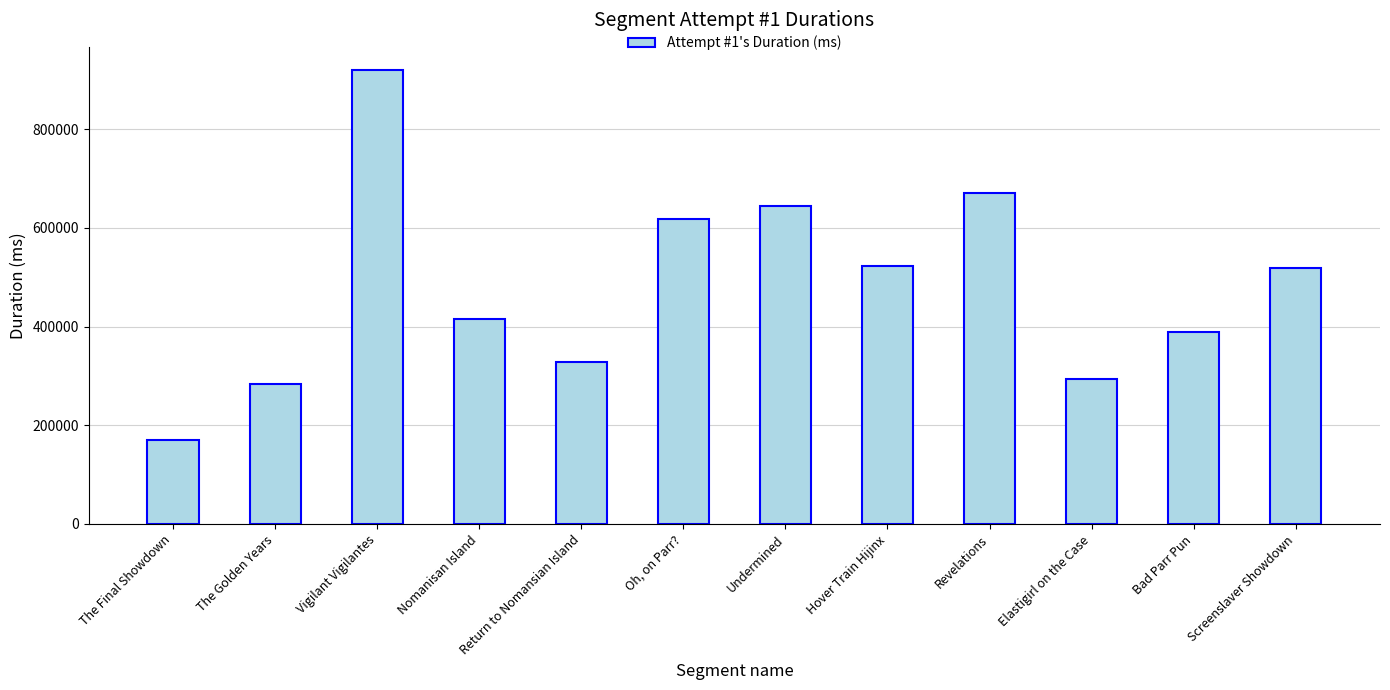

At which category does the chart reach its peak across all series?

Vigilant Vigilantes